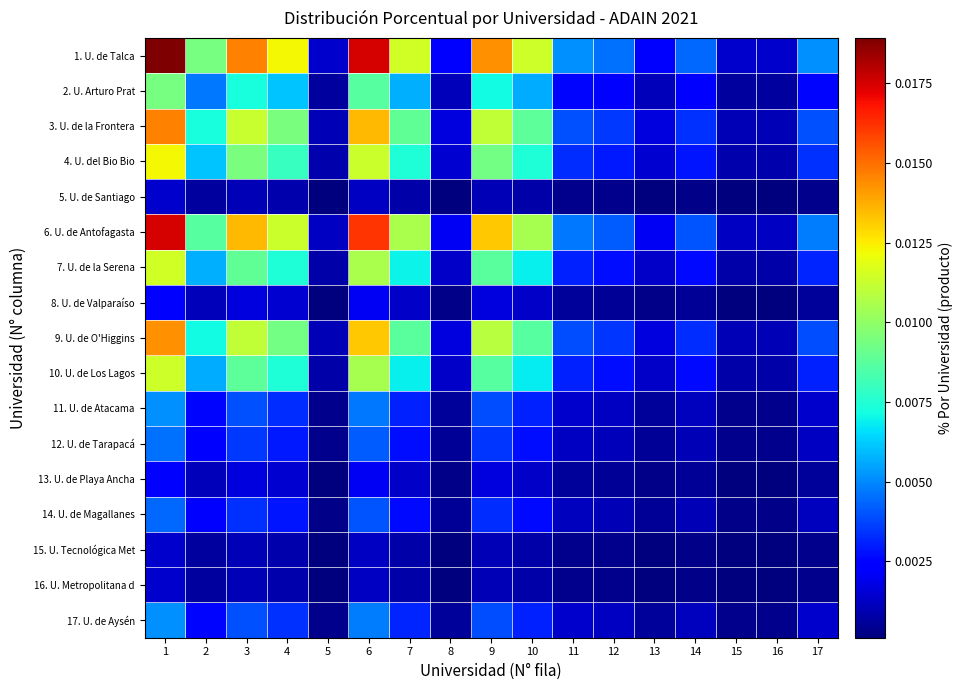

At 2, list the series in order from smallest to largest.

5. U. de Santiago, 15. U. Tecnológica Met, 16. U. Metropolitana d, 8. U. de Valparaíso, 13. U. de Playa Ancha, 14. U. de Magallanes, 12. U. de Tarapacá, 11. U. de Atacama, 17. U. de Aysén, 2. U. Arturo Prat, 10. U. de Los Lagos, 7. U. de la Serena, 4. U. del Bio Bio, 9. U. de O'Higgins, 3. U. de la Frontera, 6. U. de Antofagasta, 1. U. de Talca